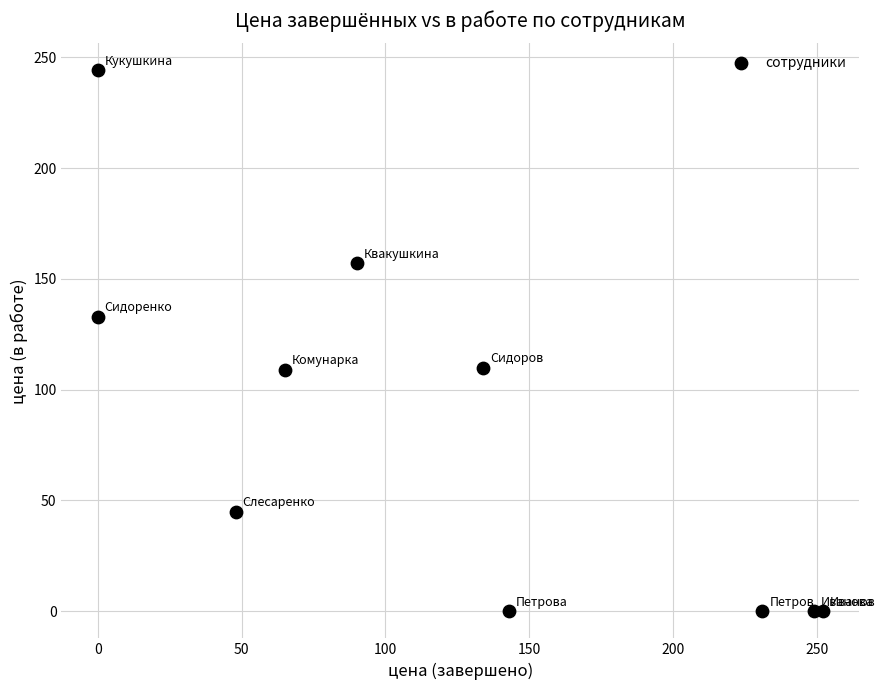

What is the average Y value?

80